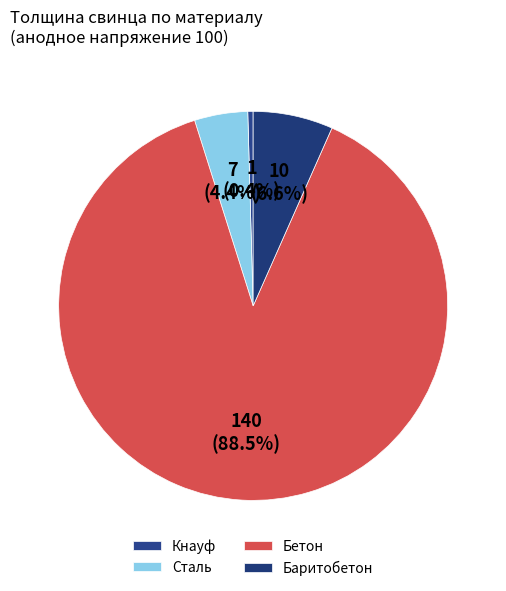

Is the sum of Сталь and Бетон greater than half?

Yes